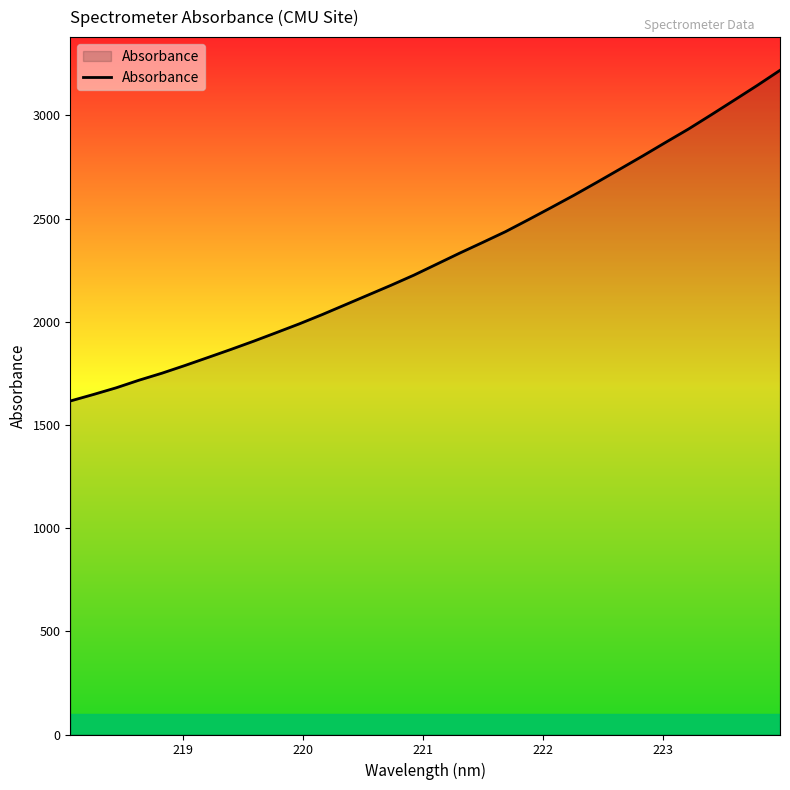

What is the greatest value displayed?

3218.0